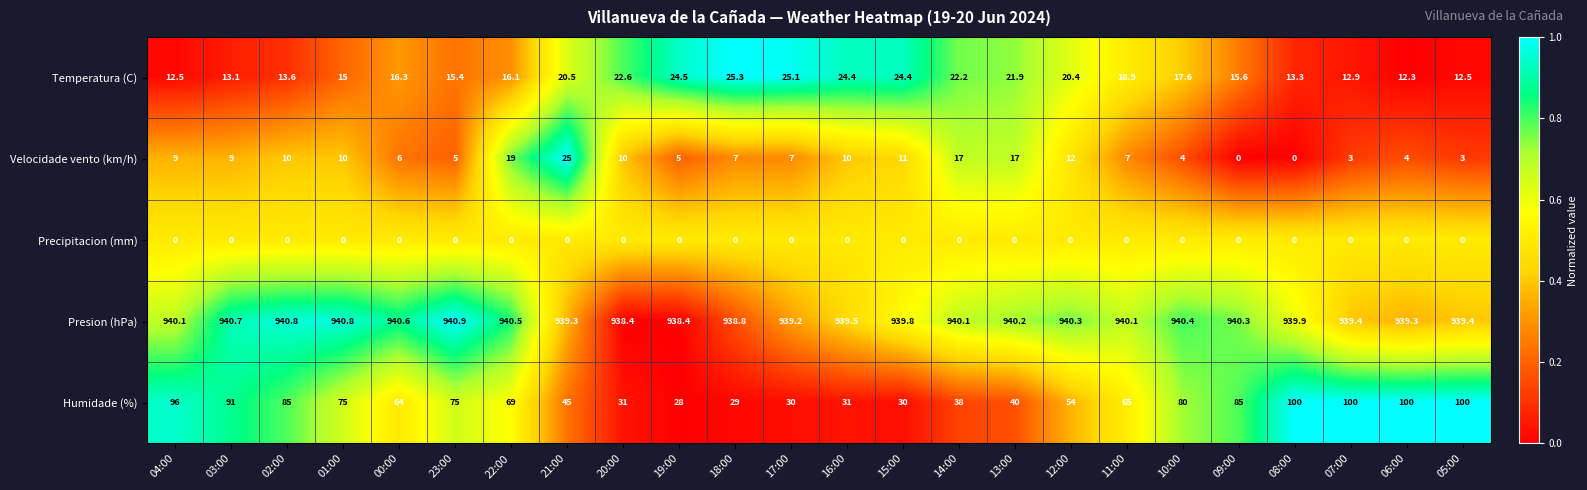

Read the Presion (hPa) value at 19:00.

938.4